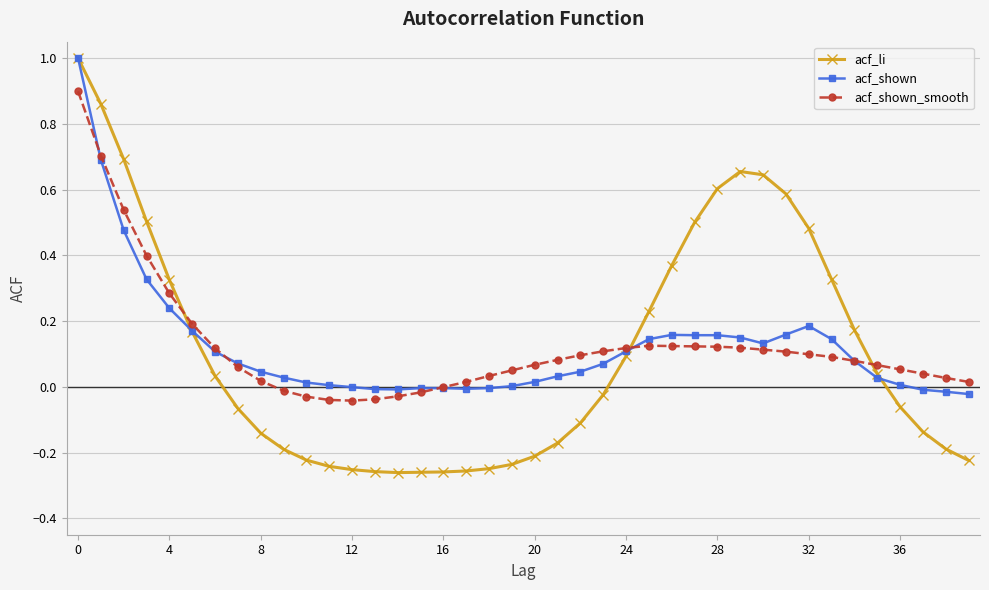

What is the greatest value displayed?

1.0